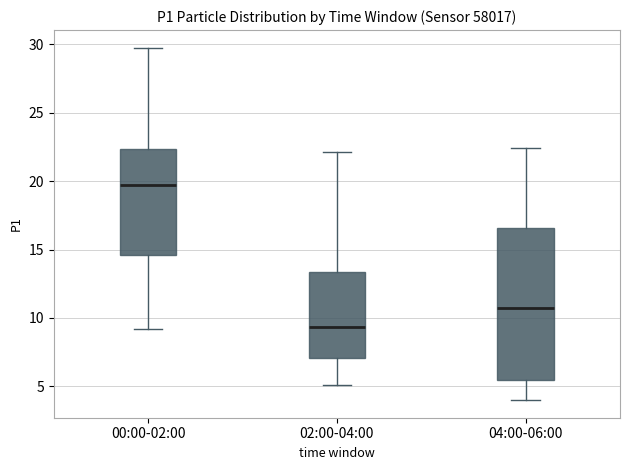

Reading left to right, transcribe this box plot: for each box, give where its median line is, the range the box spans, and where its two whiskers end, as read against the y-axis. The values are not printed on the chart, so give them approximately, as read against the axis.

00:00-02:00: median 20.0, box 14.5 to 22.5, whiskers 9.0 to 30.0
02:00-04:00: median 9.5, box 7.0 to 13.5, whiskers 5.0 to 22.0
04:00-06:00: median 10.5, box 5.5 to 16.5, whiskers 4.0 to 22.5